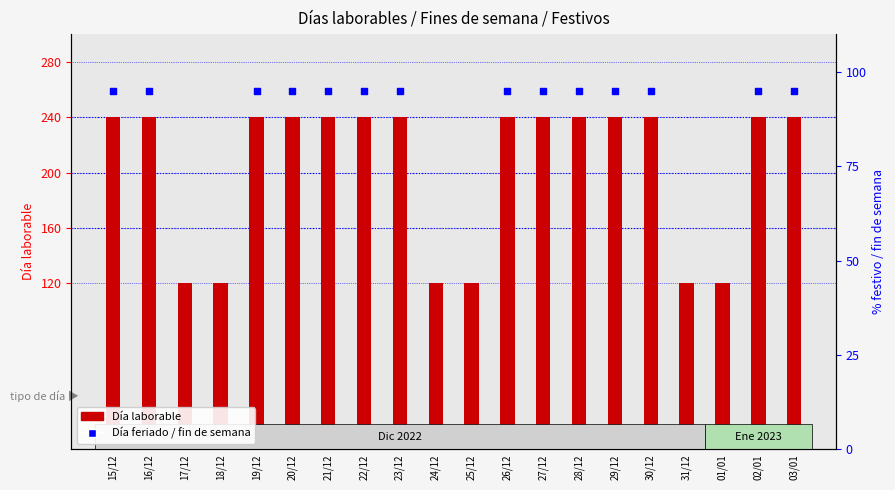

Which series has the widest spread of Y values?

Día laborable